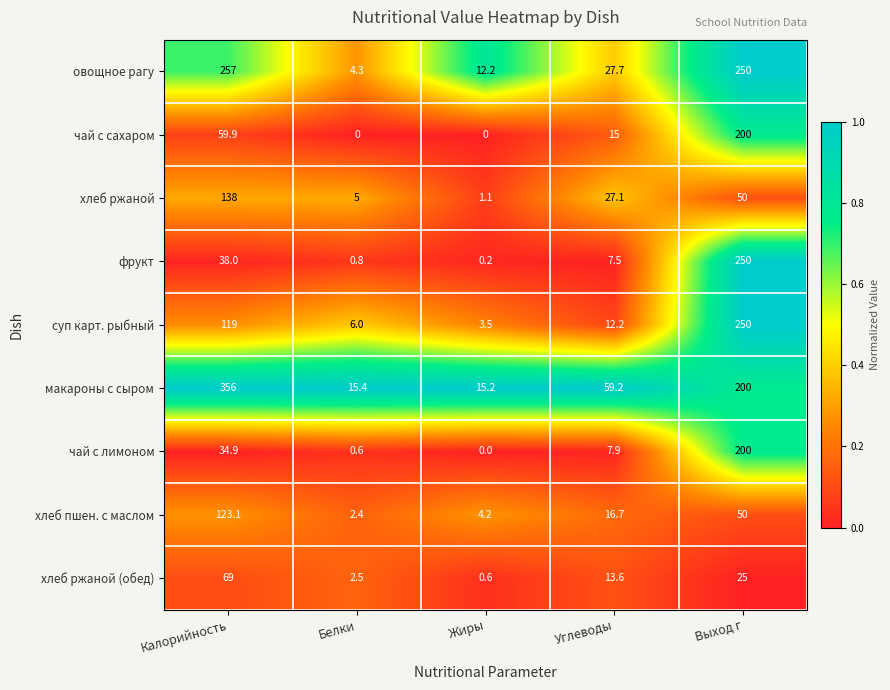

How many data points does each series have?

5